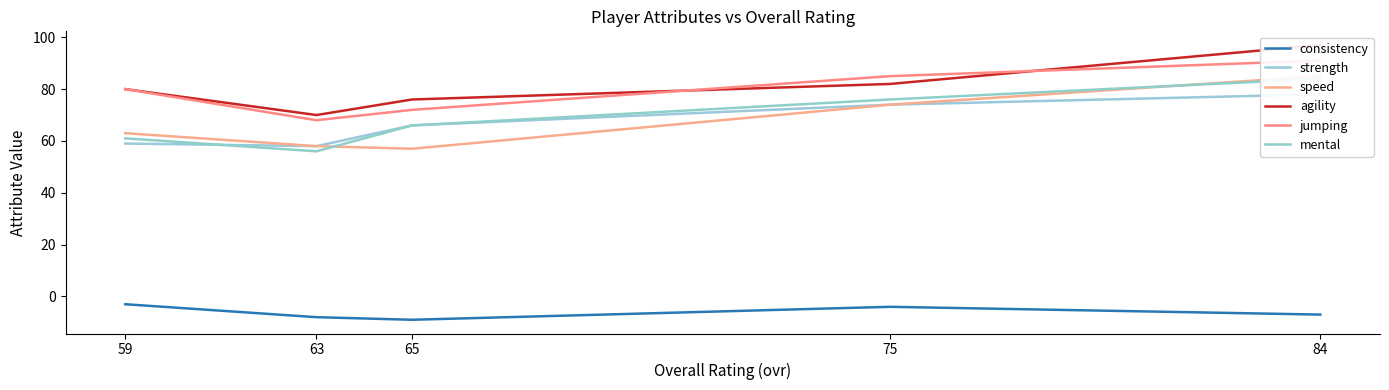

At which category is the sum across all series the highest?

84